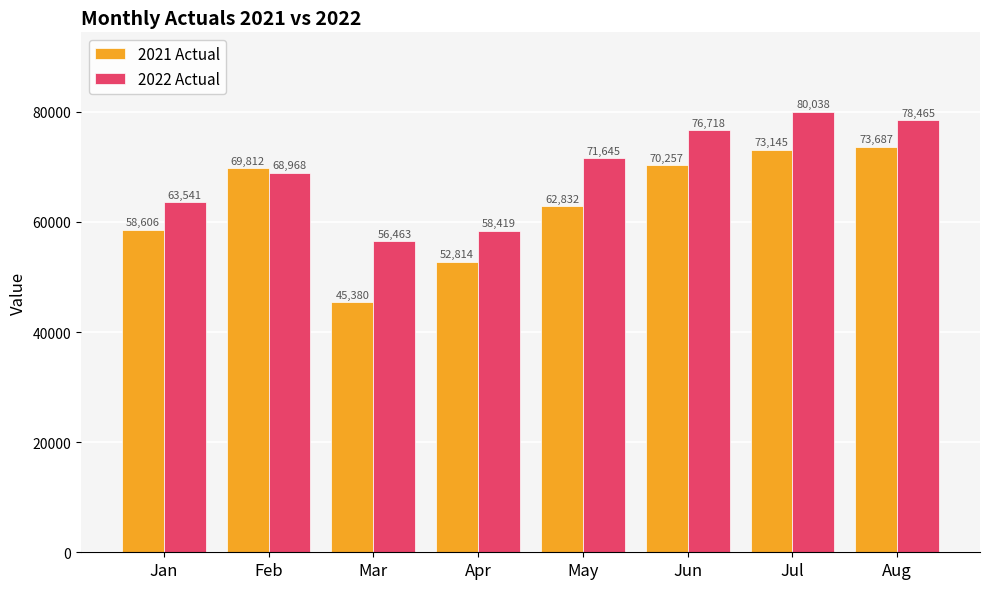

Are the bars horizontal?

No